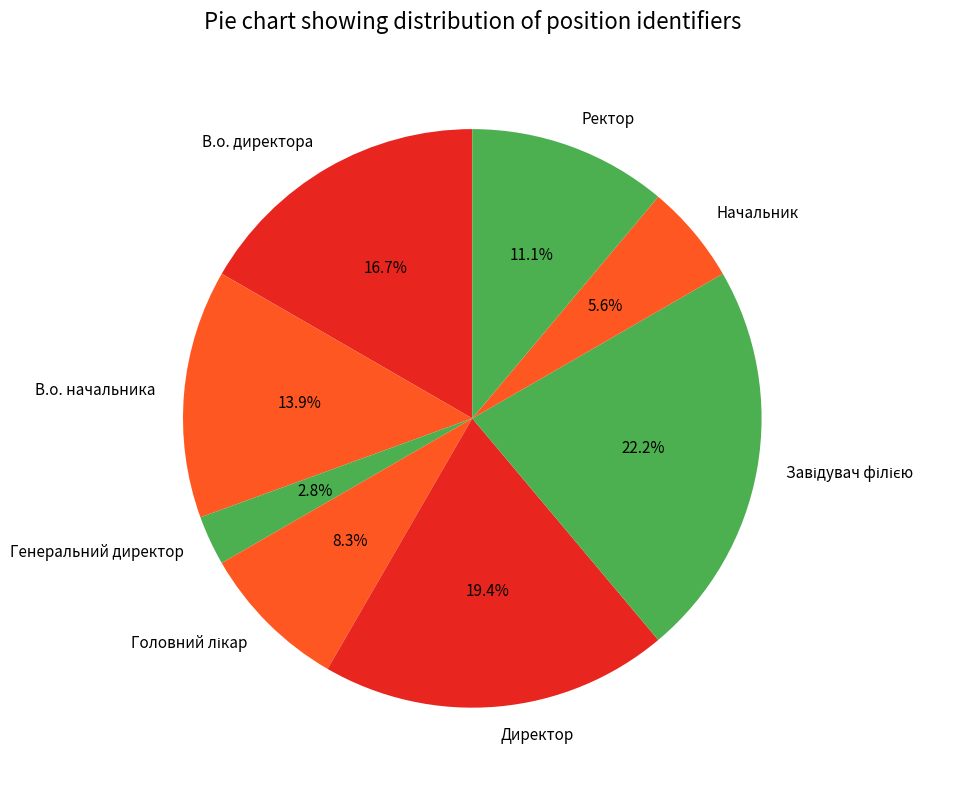

How many slices are in this pie chart?

8